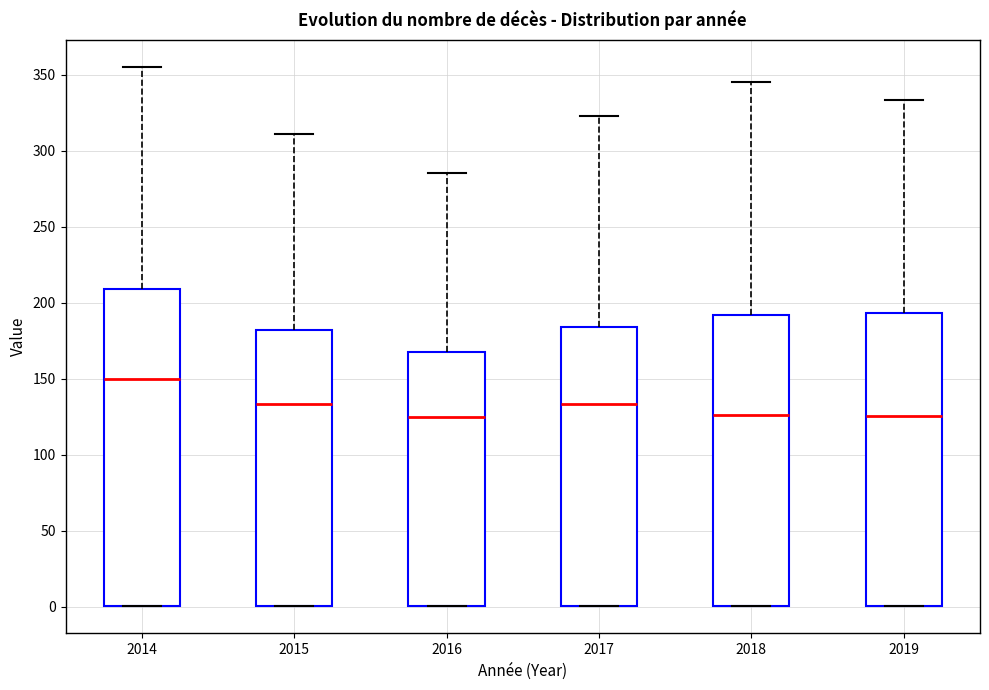

Reading left to right, transcribe this box plot: for each box, give where its median line is, the range the box spans, and where its two whiskers end, as read against the y-axis. The values are not printed on the chart, so give them approximately, as read against the axis.

2014: median 150, box 0 to 210, whiskers 0 to 355
2015: median 135, box 0 to 180, whiskers 0 to 310
2016: median 125, box 0 to 170, whiskers 0 to 285
2017: median 135, box 0 to 185, whiskers 0 to 325
2018: median 125, box 0 to 190, whiskers 0 to 345
2019: median 125, box 0 to 195, whiskers 0 to 335